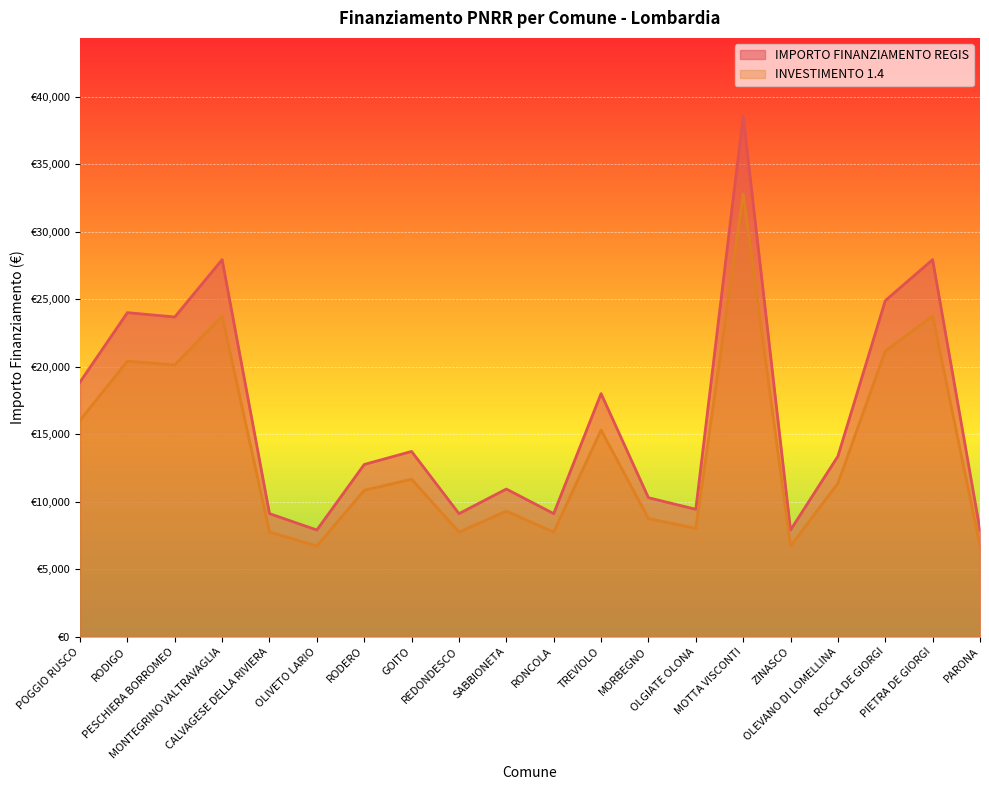

What is the spread (max minus min) of values at RODIGO?

3599.4